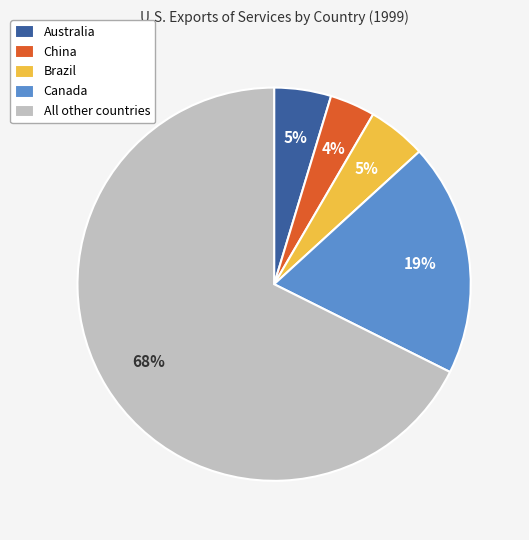

Do China and Brazil together represent more than half of the pie?

No